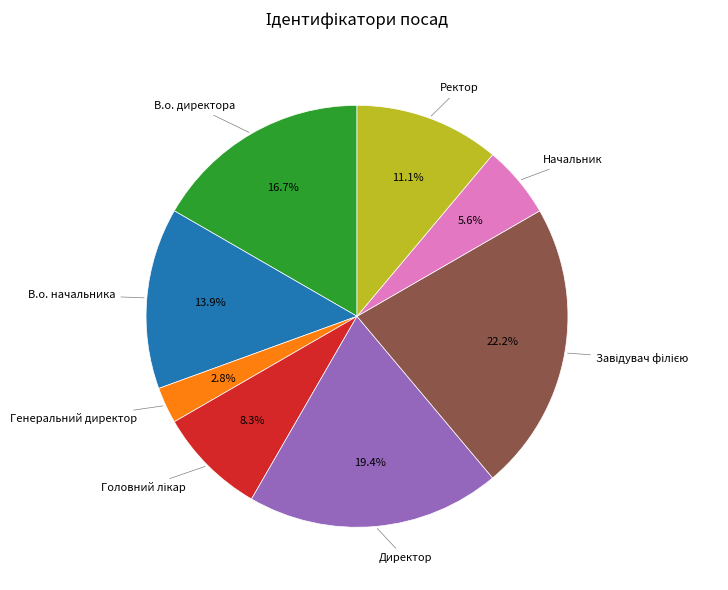

Does any single category account for the majority?

No